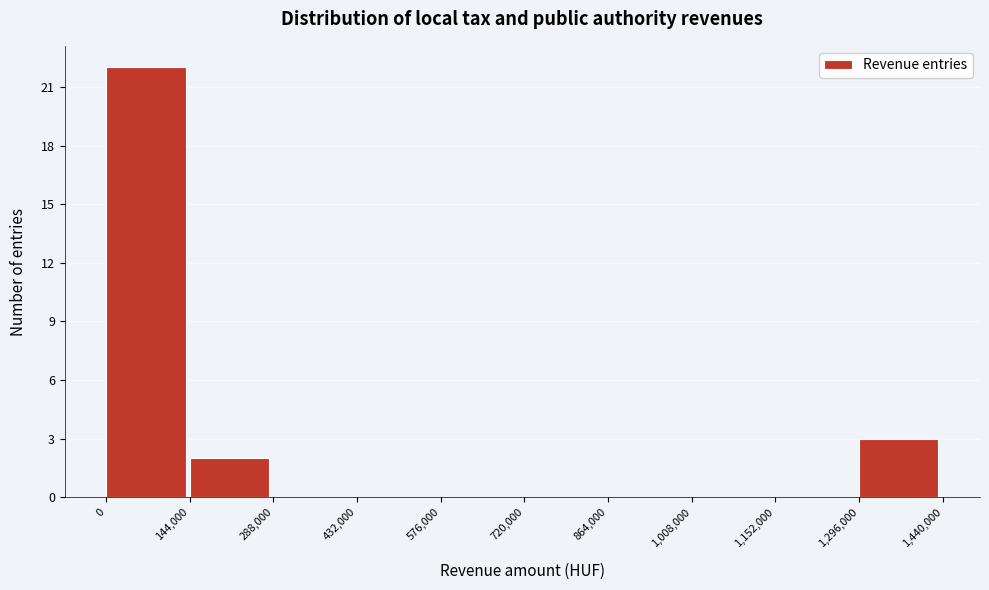

What is the height of the bar covering 144,000 to 288,000 on the x-axis? The values are not printed on the chart, so give them approximately, as read against the axis.

2